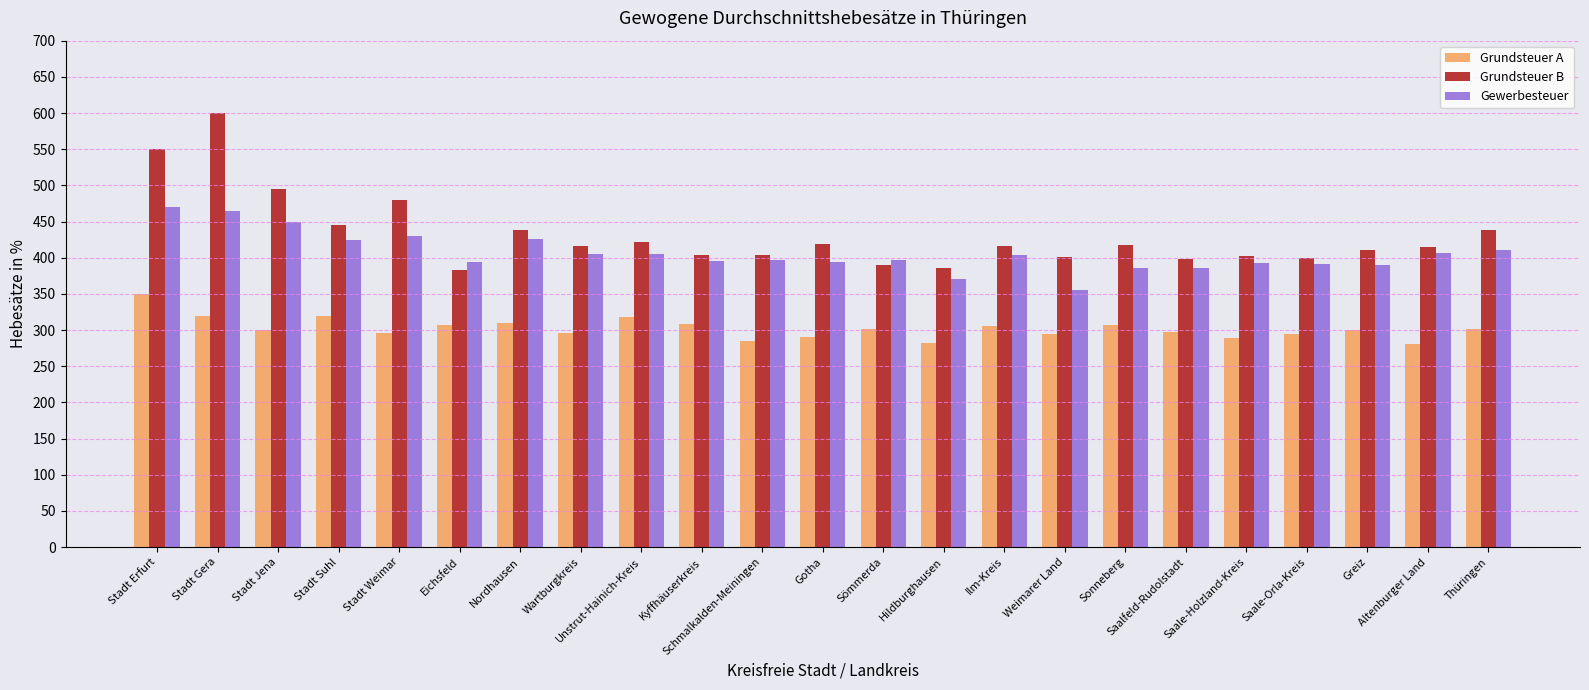

Between Stadt Weimar and Saalfeld-Rudolstadt, which series saw the biggest shift?

Grundsteuer B